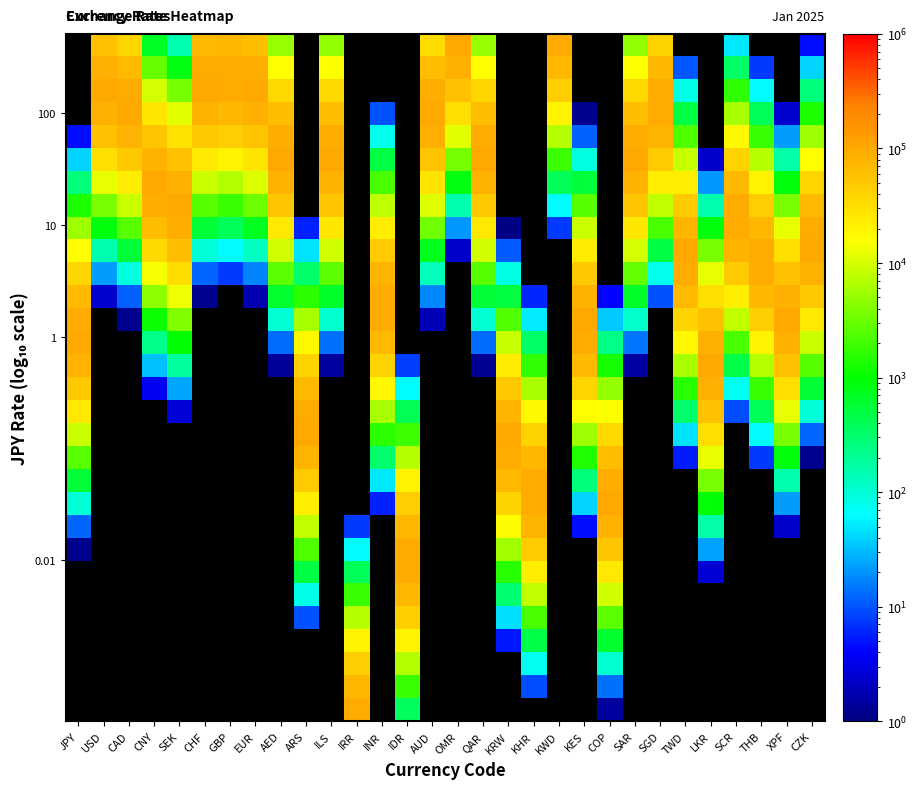

Between INR and KES, which is larger?

KES